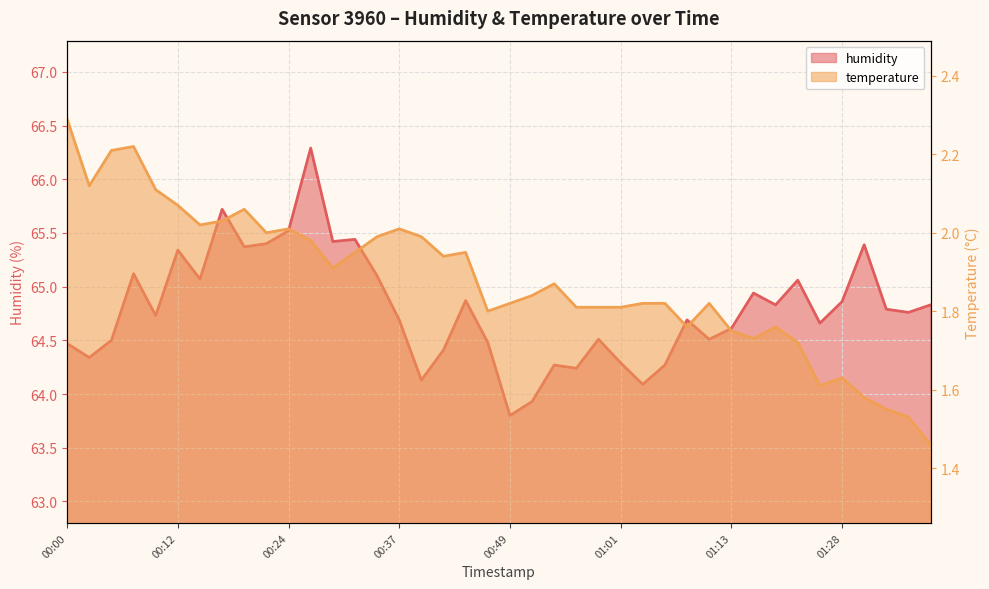

Where is humidity nearest to the value 65?

01:16